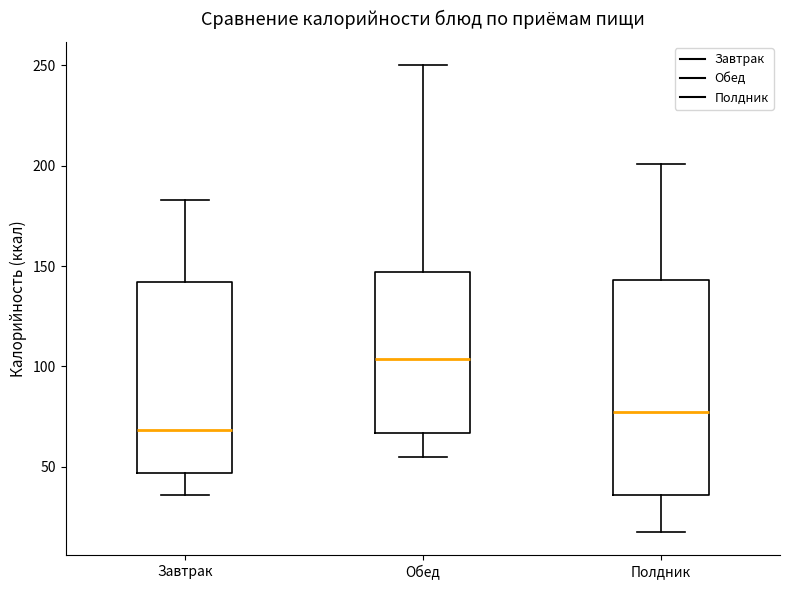

Which box has the lowest median line?

Завтрак